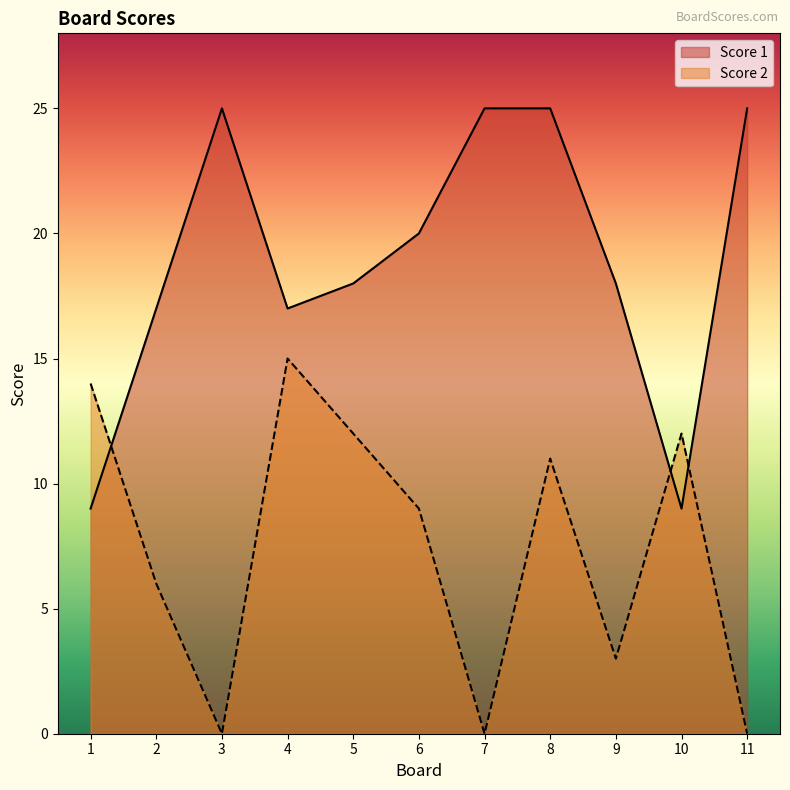

What is the sum of the Score 1 values at 8 and 5?

43